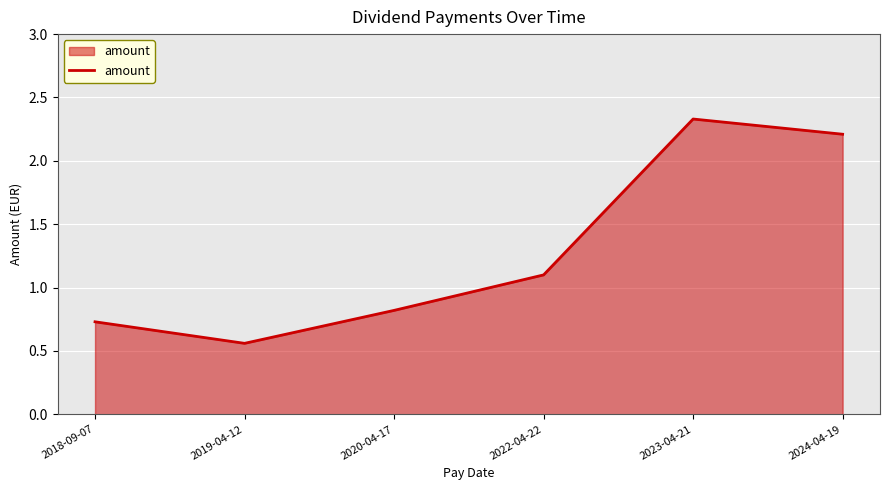

Approximately how many times larger is the value at 2019-04-12 compared to 2024-04-19?

0.3